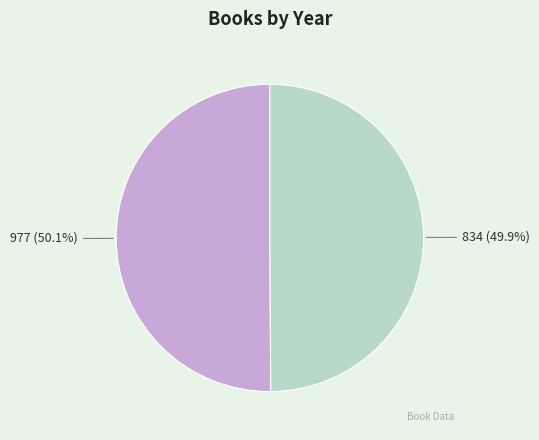

True or false: 977 accounts for 58% of the total.

False